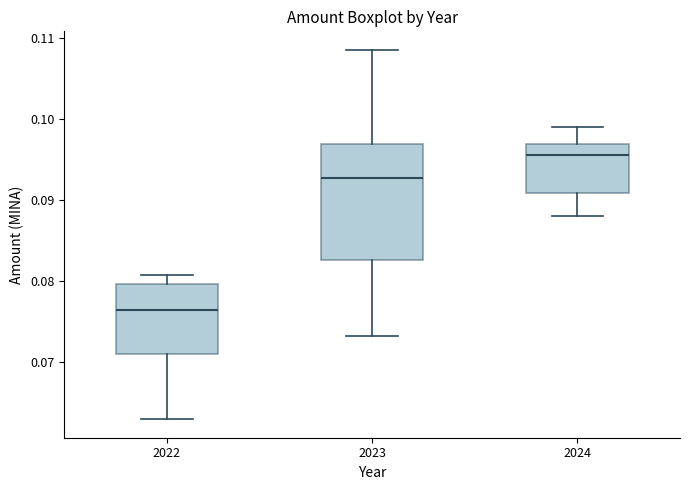

Reading left to right, transcribe this box plot: for each box, give where its median line is, the range the box spans, and where its two whiskers end, as read against the y-axis. The values are not printed on the chart, so give them approximately, as read against the axis.

2022: median 0.076, box 0.071 to 0.080, whiskers 0.063 to 0.081
2023: median 0.093, box 0.083 to 0.097, whiskers 0.073 to 0.109
2024: median 0.096, box 0.091 to 0.097, whiskers 0.088 to 0.099